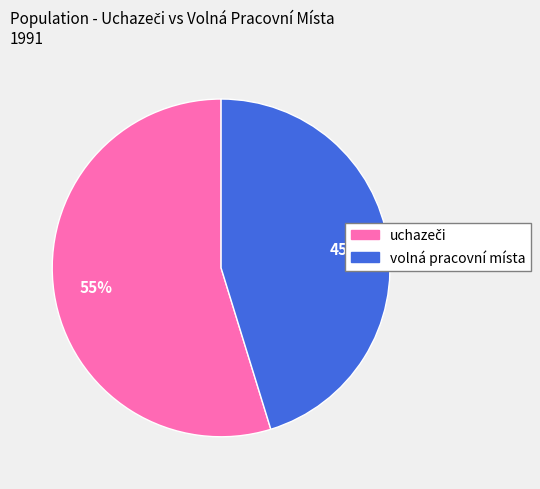

To the nearest percent, what is the average slice percentage?

50%